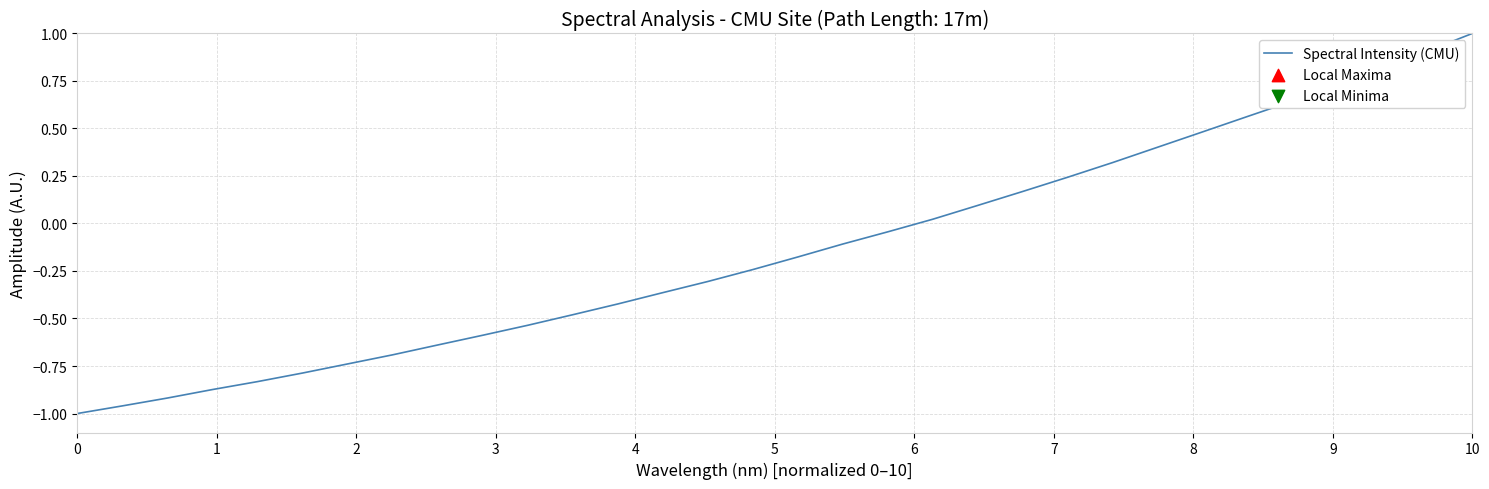

What is the maximum value shown in the chart?

1.0